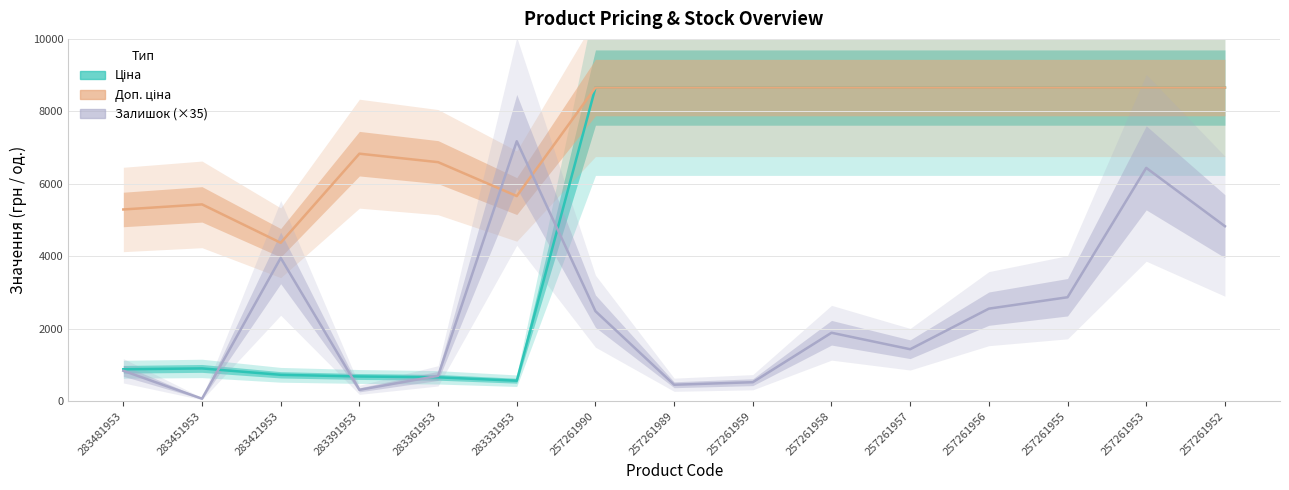

The Залишок (×35) series shows 3955.0 at 283421953. True or false?

True